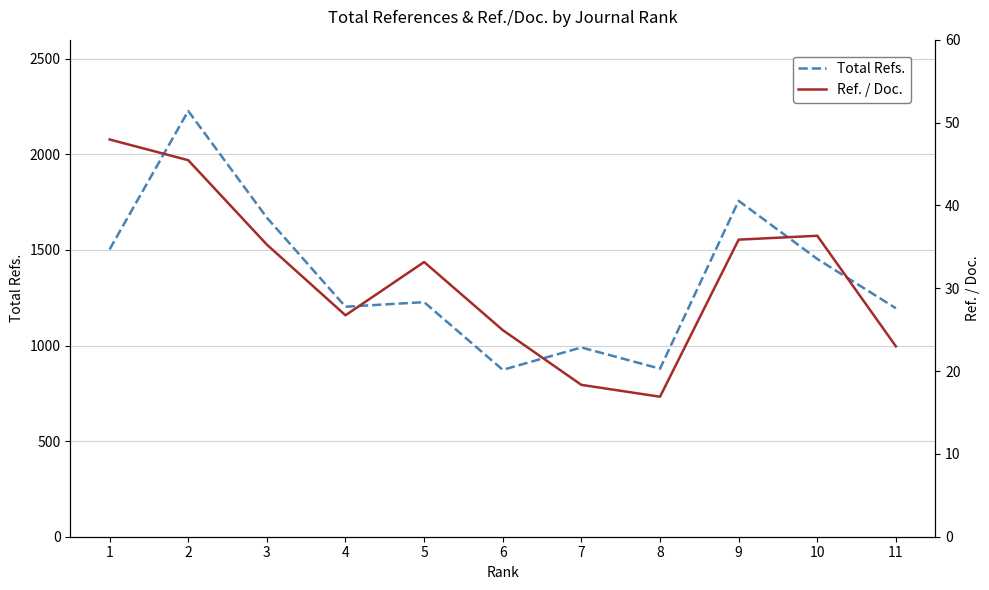

What is the value of the Ref. / Doc. point at the 10th from the left?

36.3